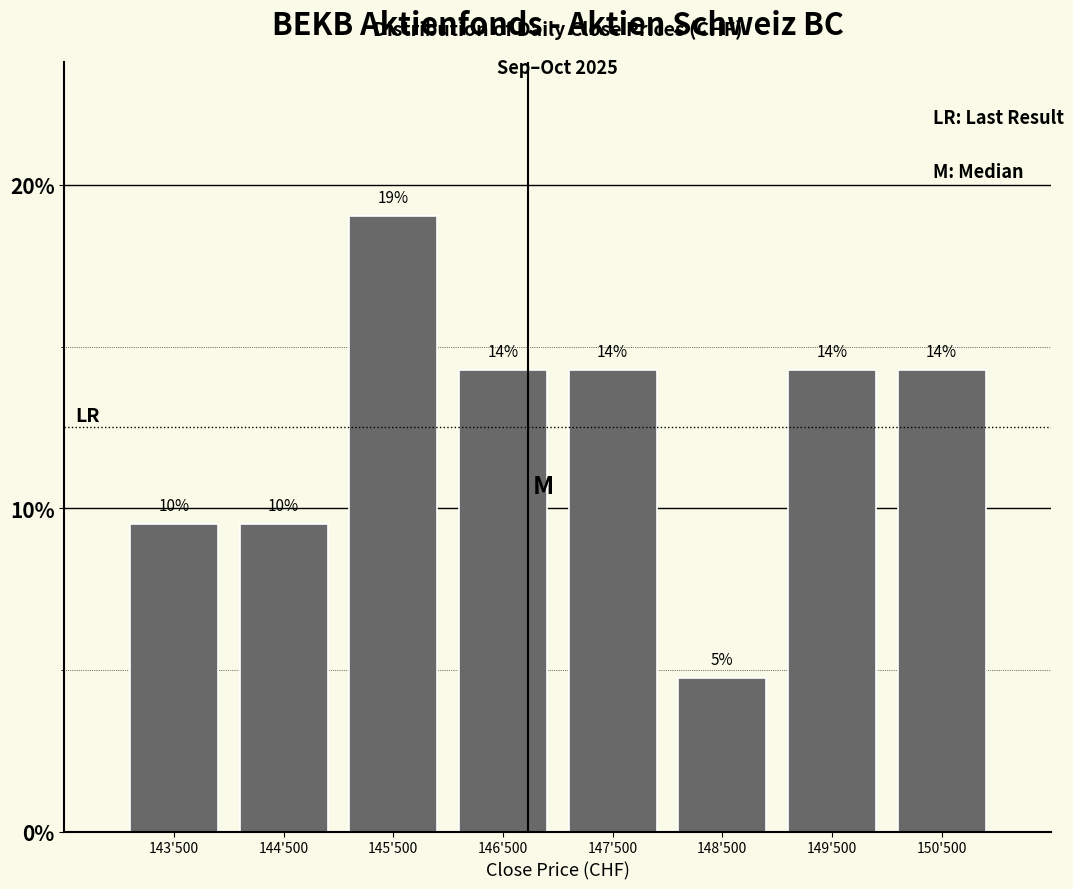

Does the chart contain any negative values?

No